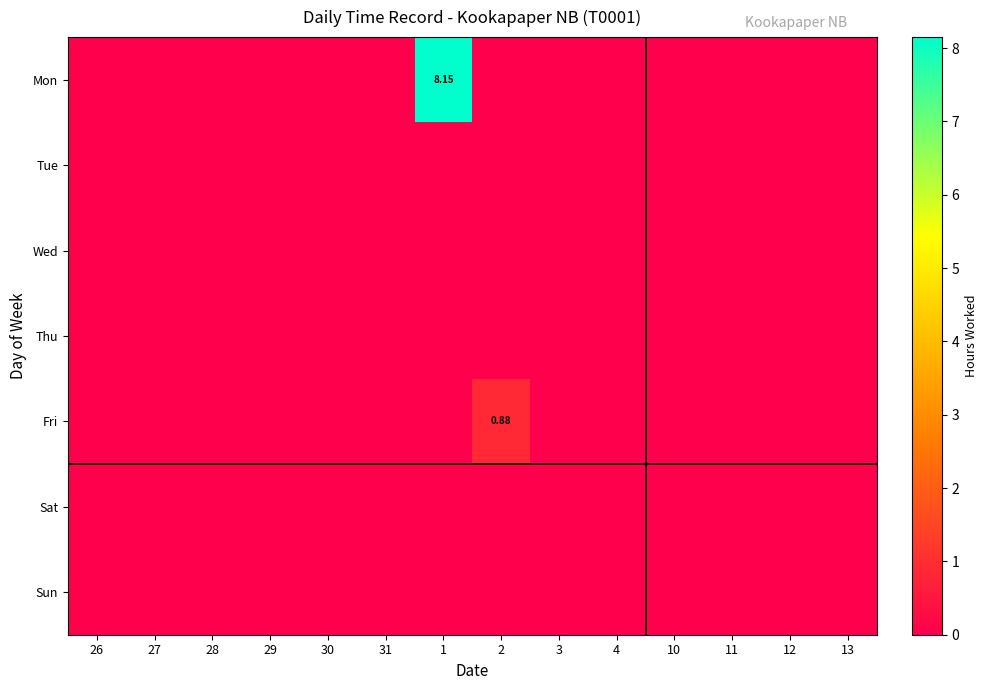

Is the value of Tue at 10 greater than the value of Fri at 26?

No